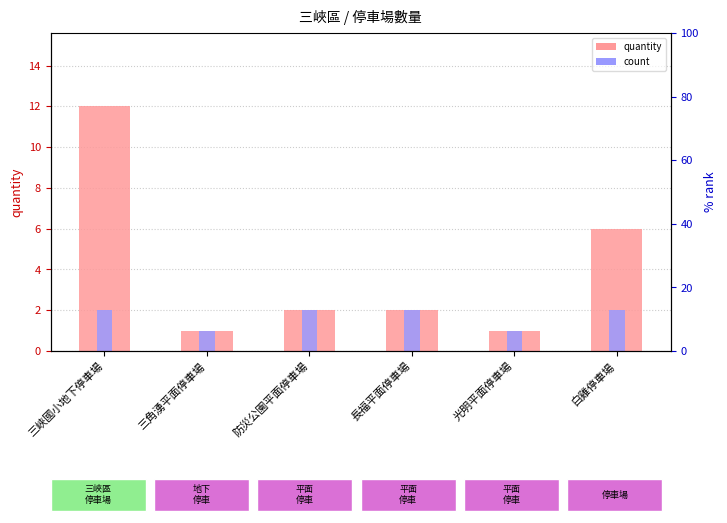

What is the difference between the second highest and second lowest values in the quantity series?

5